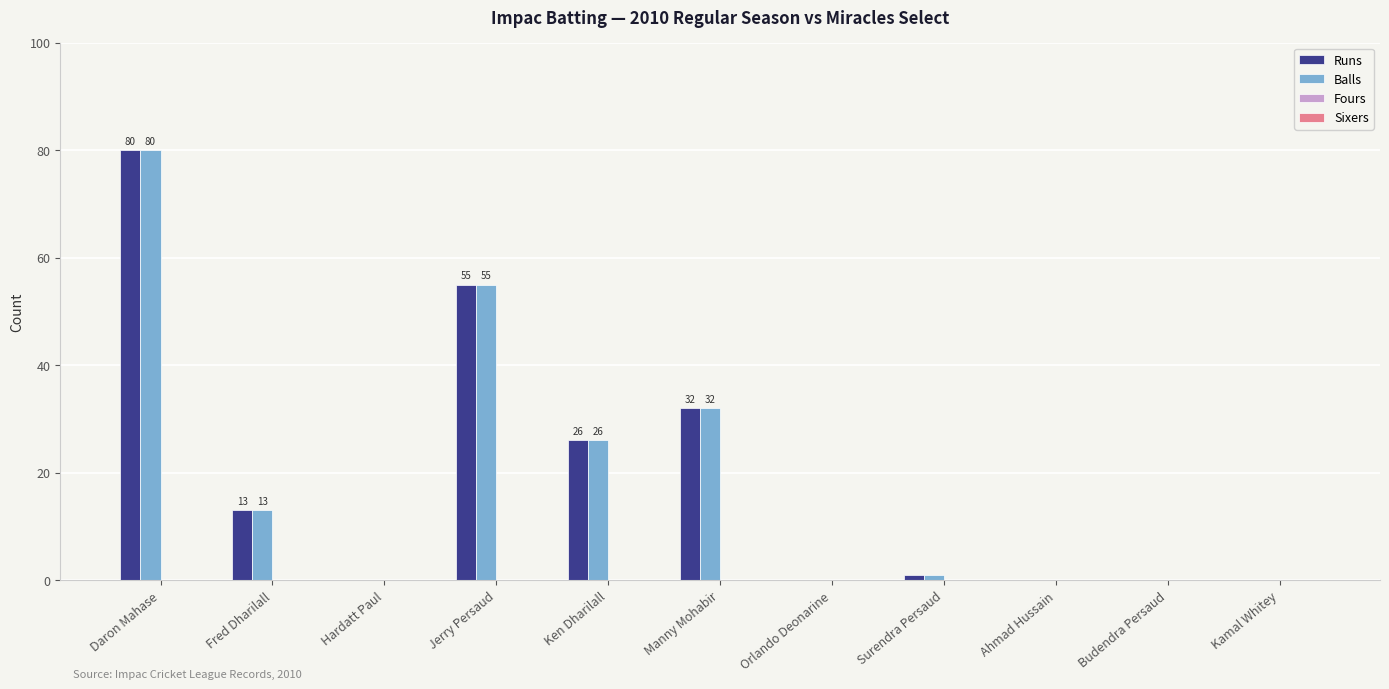

Reading right to left, list all the values displayed in this chart.

Runs: Kamal Whitey=0	Budendra Persaud=0	Ahmad Hussain=0	Surendra Persaud=1	Orlando Deonarine=0	Manny Mohabir=32	Ken Dharilall=26	Jerry Persaud=55	Hardatt Paul=0	Fred Dharilall=13	Daron Mahase=80
Balls: Kamal Whitey=0	Budendra Persaud=0	Ahmad Hussain=0	Surendra Persaud=1	Orlando Deonarine=0	Manny Mohabir=32	Ken Dharilall=26	Jerry Persaud=55	Hardatt Paul=0	Fred Dharilall=13	Daron Mahase=80